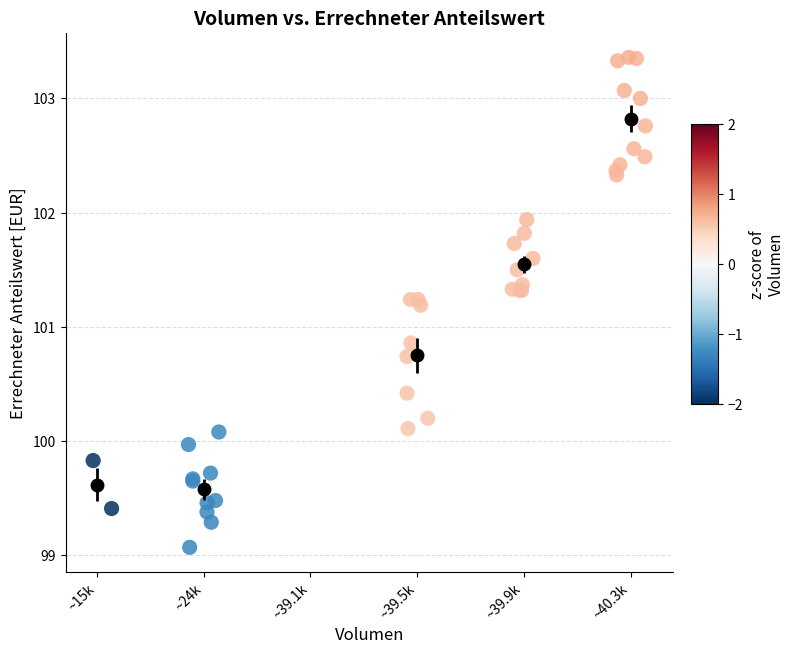

What Y value in the scatter plot is closest to 101?

100.9